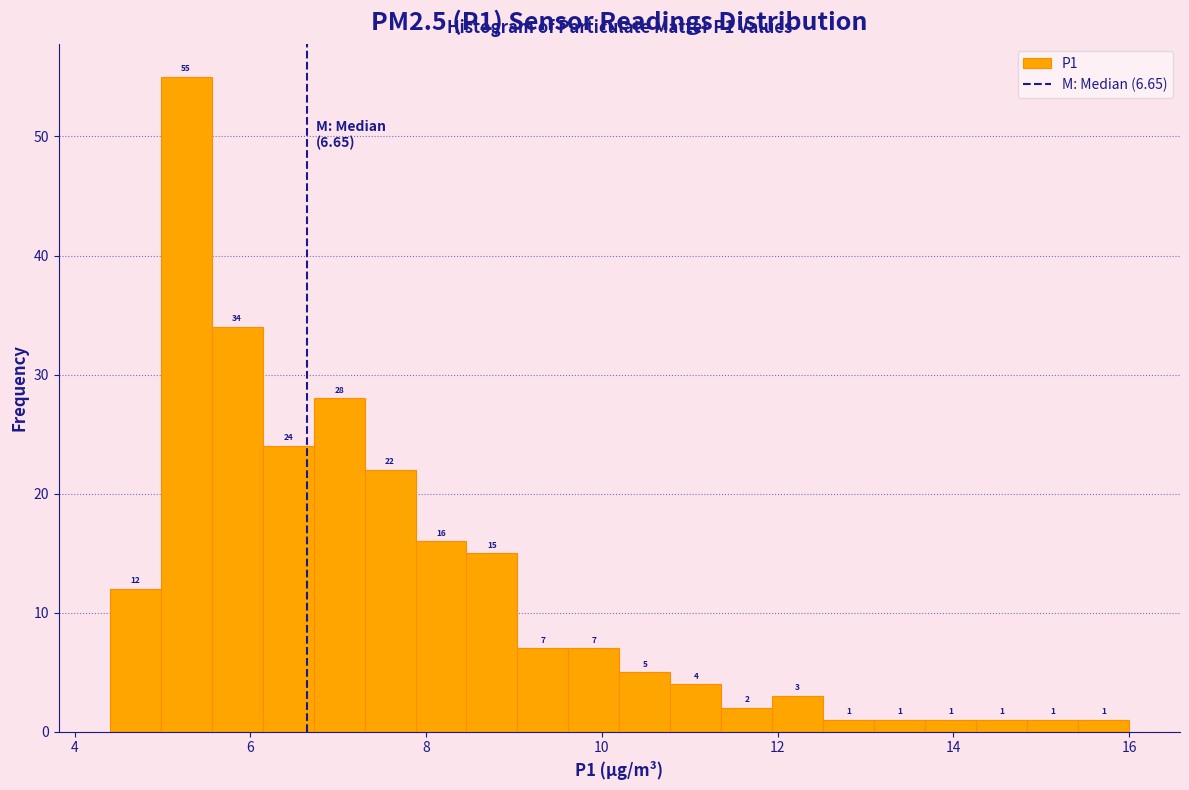

Around what value on the x-axis is the tallest bar? Give the approximate position of its centre, as read against the axis.

5.2